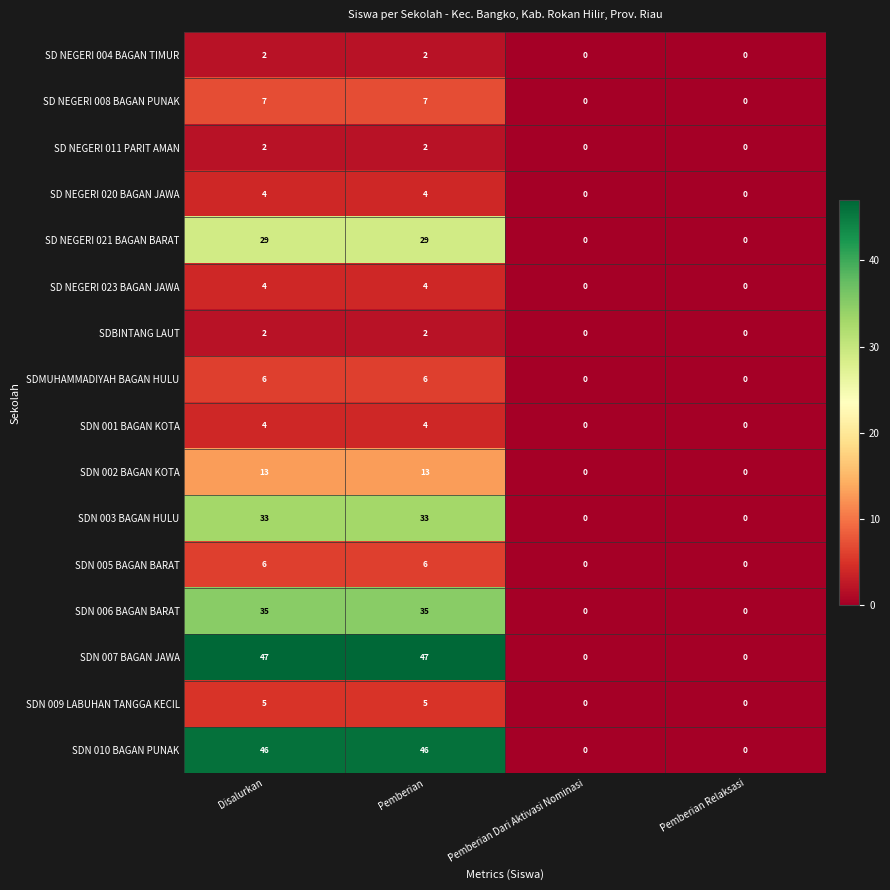

True or false: SD NEGERI 008 BAGAN PUNAK has a value of 4 at Pemberian Dari Aktivasi Nominasi.

False